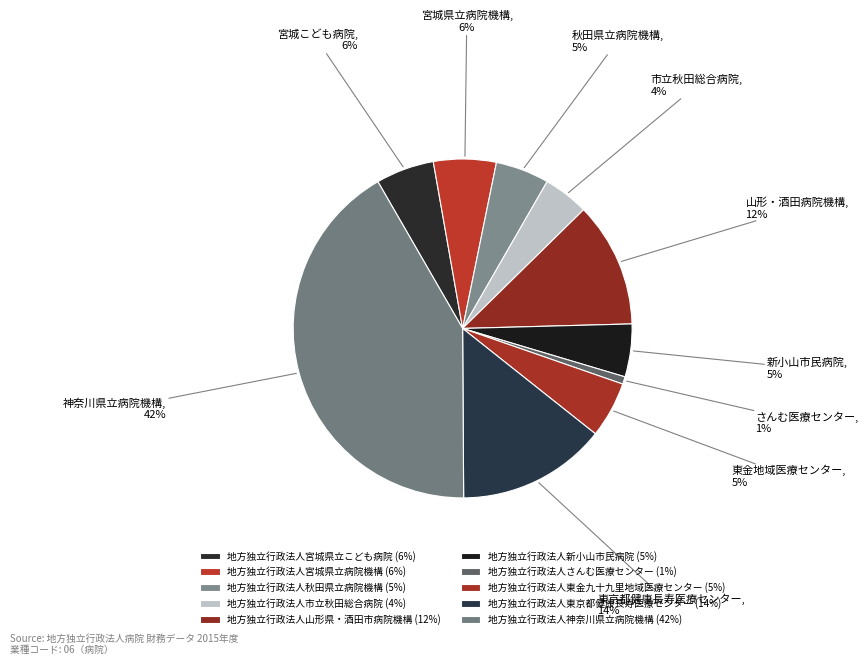

How many segments does this pie chart have?

10